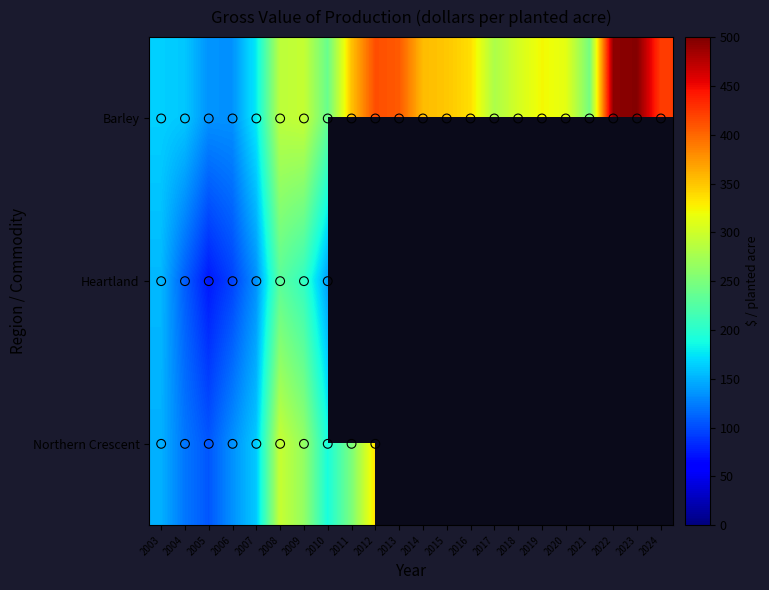

Which series changed the most between 2005 and 2020?

Barley